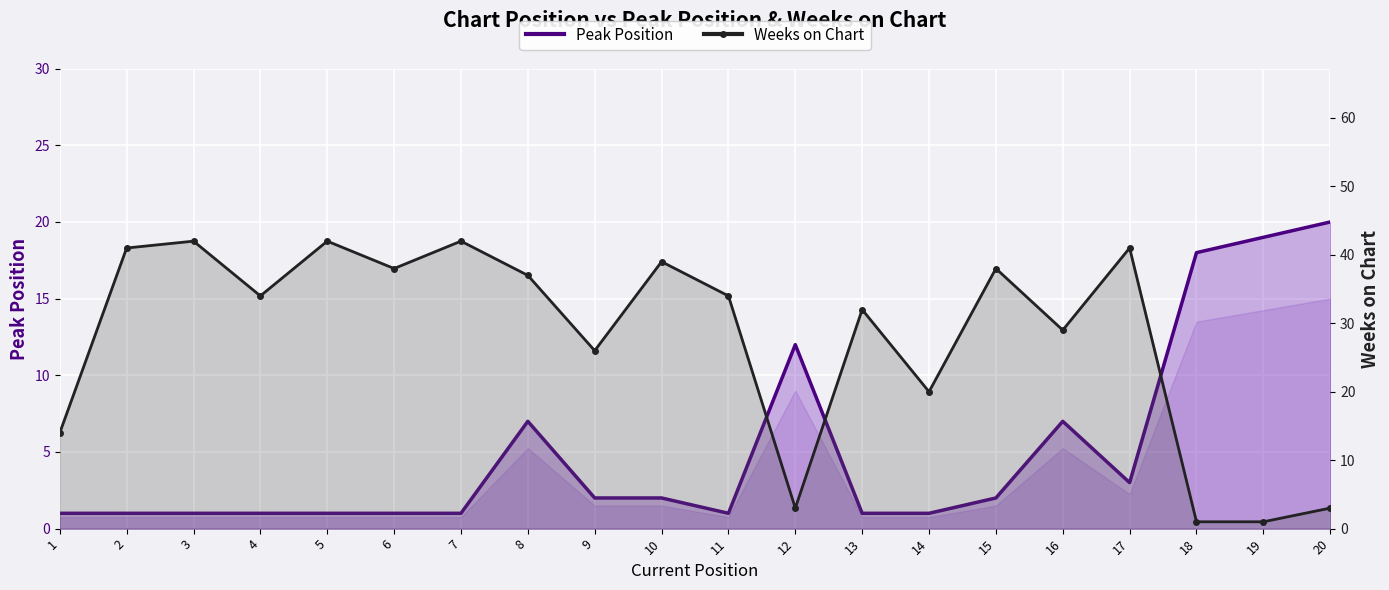

Reading left to right, transcribe all the data shown in this chart.

Peak Position: 1	1	1	1	1	1	1	7	2	2	1	12	1	1	2	7	3	18	19	20
Weeks on Chart: 14	41	42	34	42	38	42	37	26	39	34	3	32	20	38	29	41	1	1	3